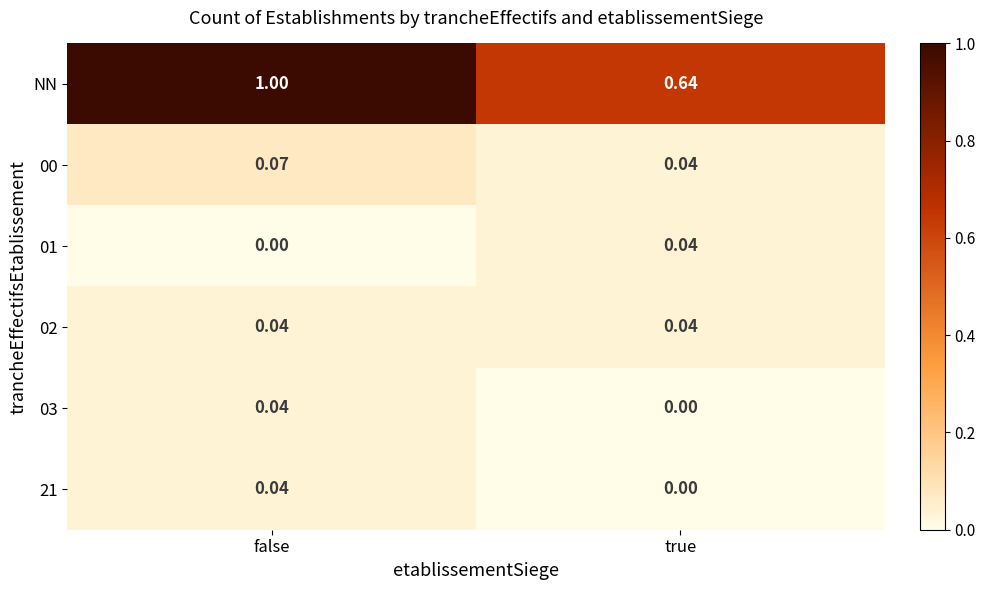

Where is 21 nearest to the value 0?

true